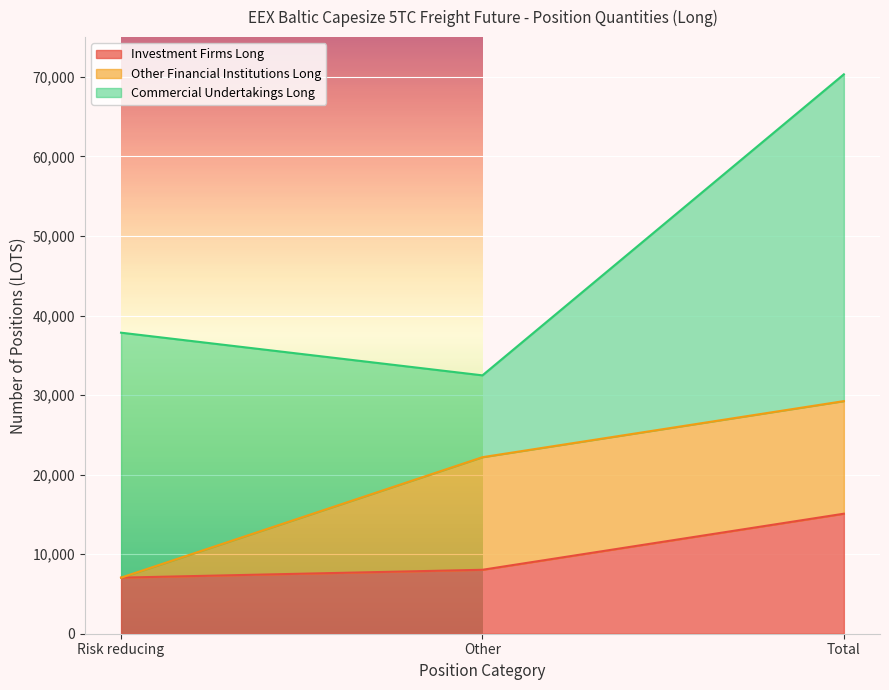

Reading right to left, what are all the values shown in this chart?

Investment Firms Long: 15087.2	8037.8	7049.4
Other Financial Institutions Long: 14154.8	14154.8	0.0
Commercial Undertakings Long: 41081.1	10287.0	30794.1